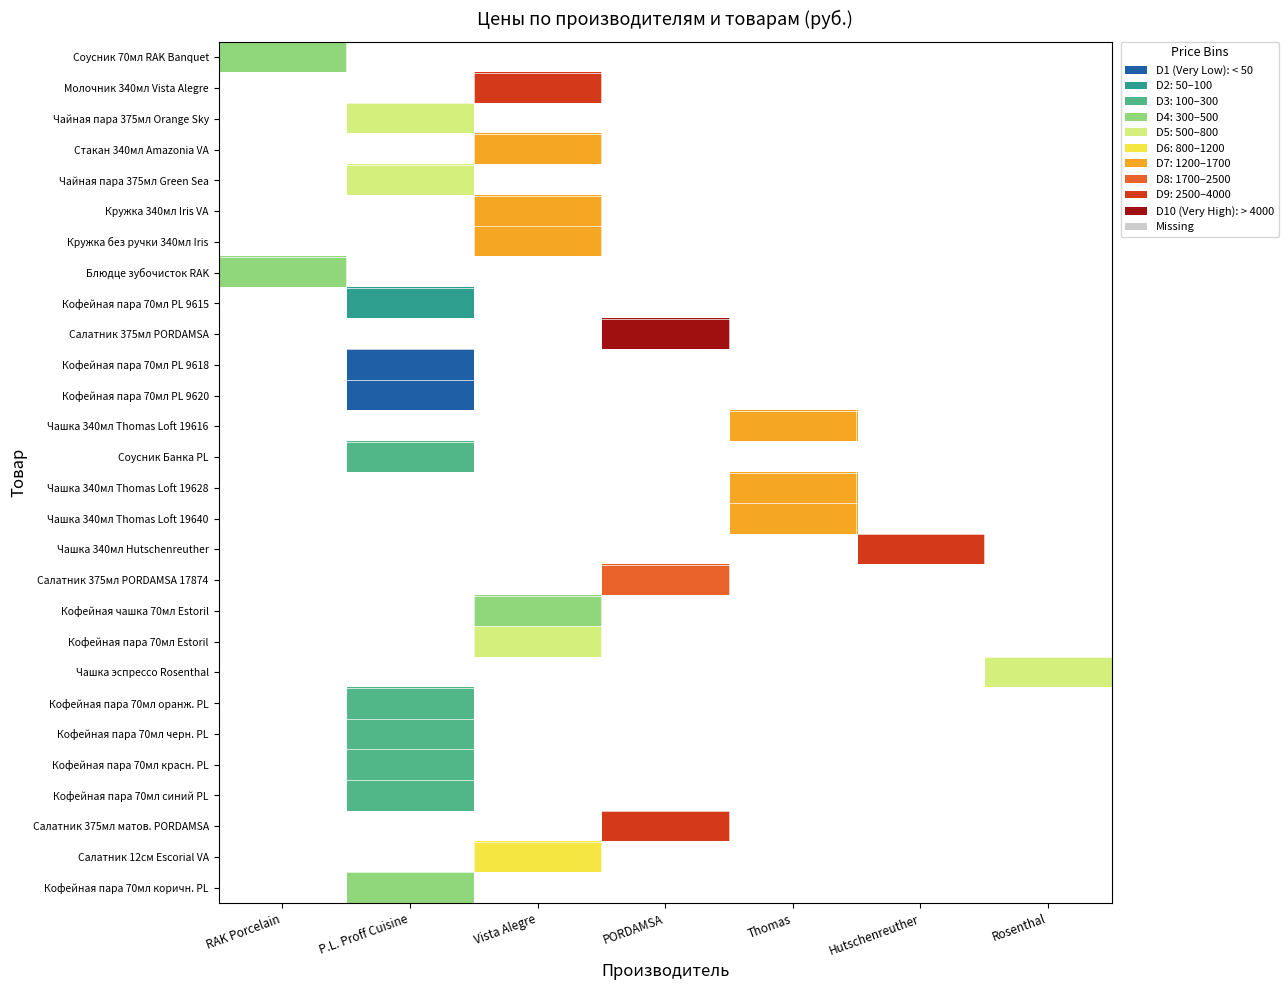

How many series are shown in this chart?

28